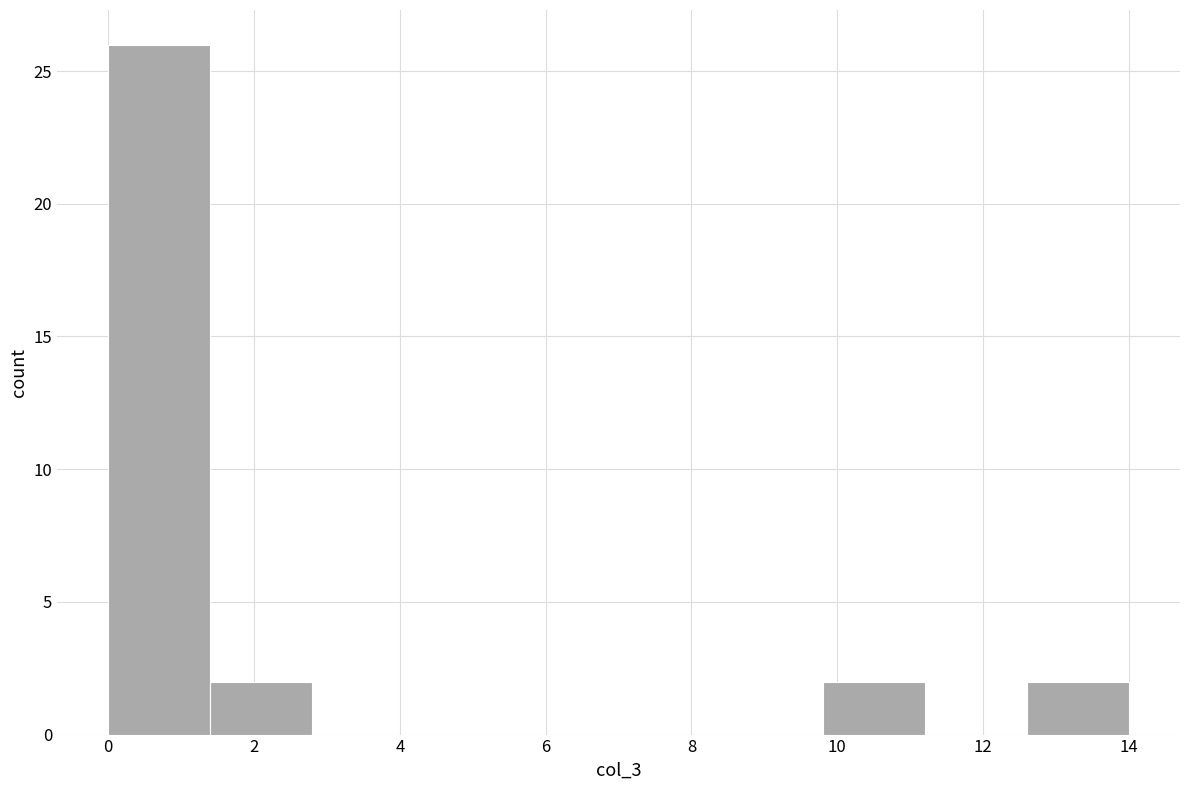

How tall is the bar that spans 9.8 to 11.2 on the x-axis? The values are not printed on the chart, so give them approximately, as read against the axis.

2